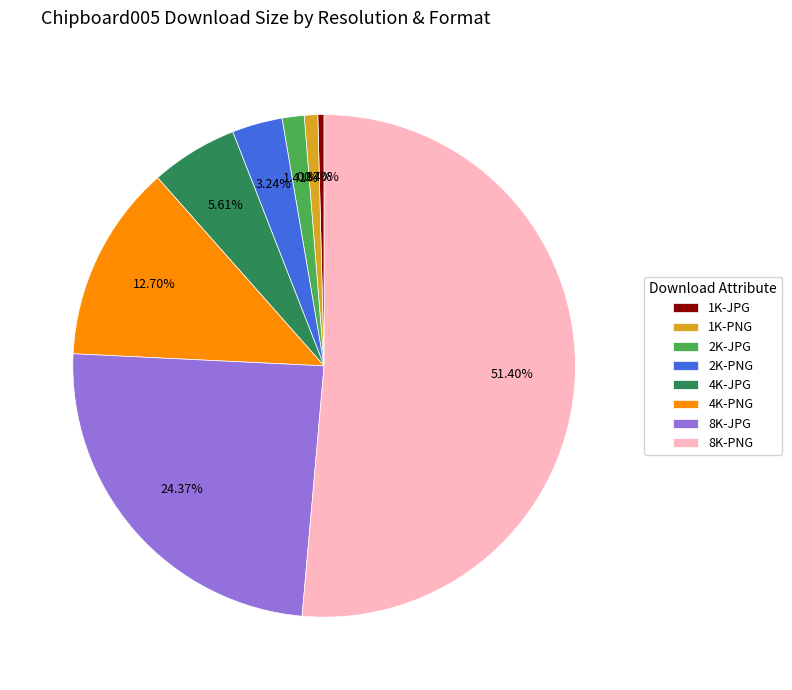

Combined, do 8K-PNG and 2K-JPG account for over 50%?

Yes